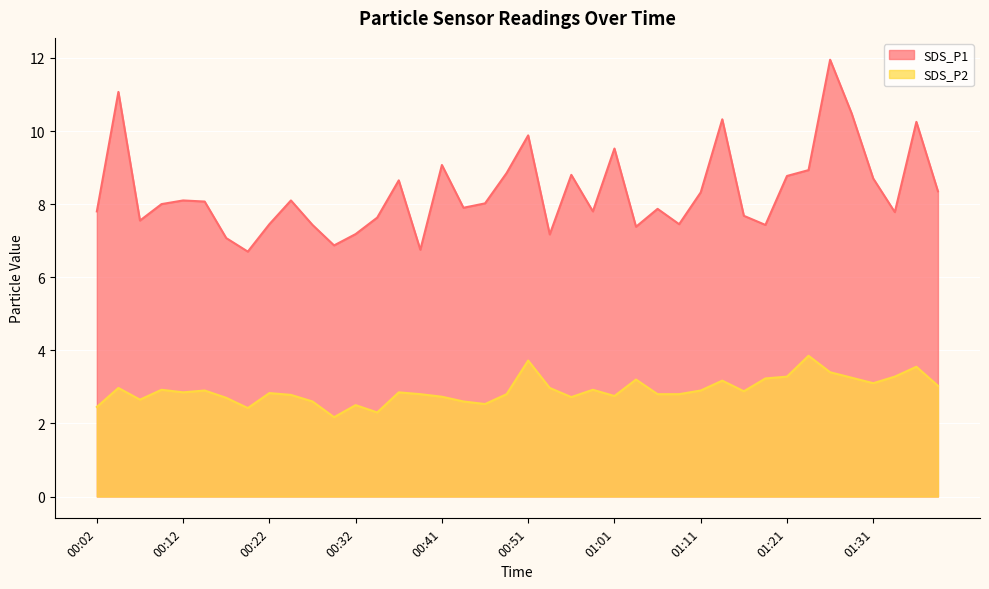

Is the value of SDS_P1 at 01:01 greater than the value of SDS_P2 at 00:07?

Yes